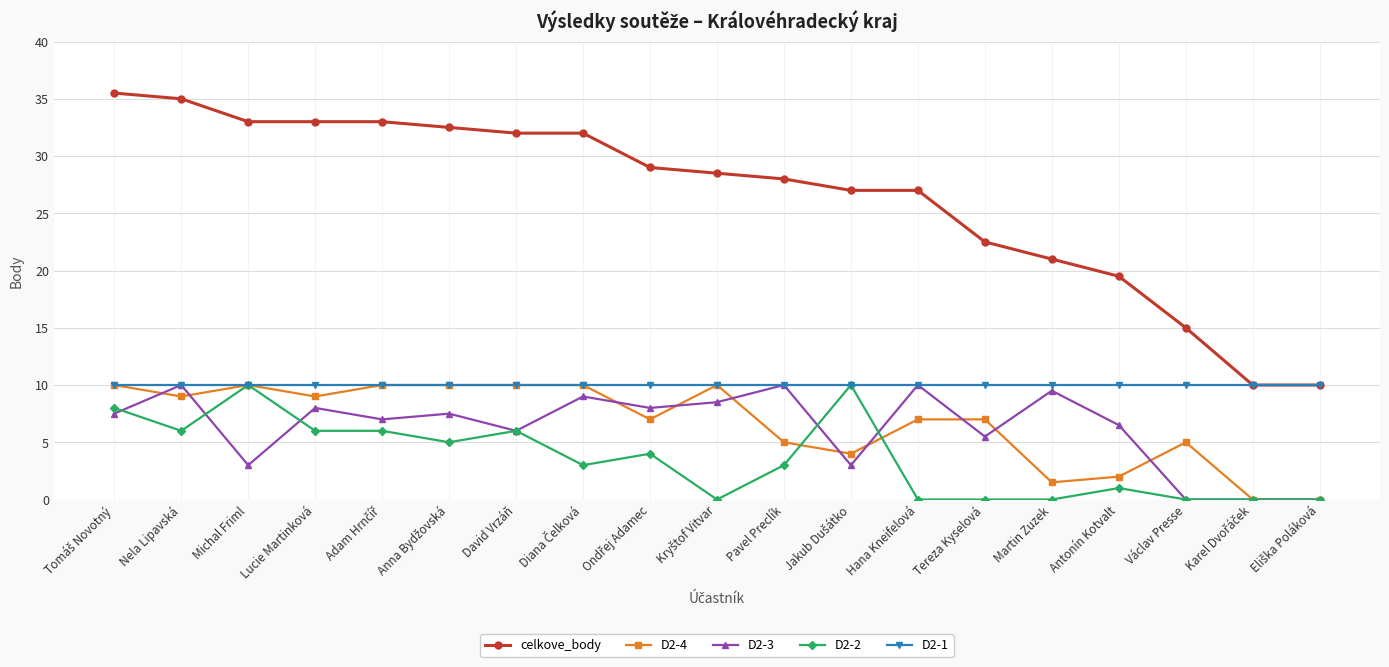

What is the average value of the D2-4 series?

6.7